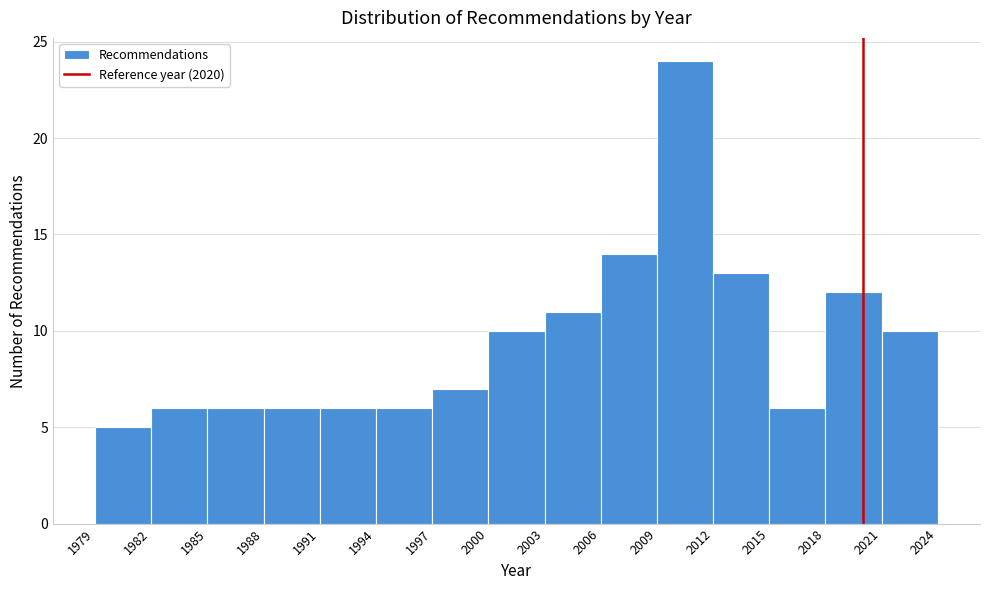

What is the height of the bar covering 2018 to 2021 on the x-axis? The values are not printed on the chart, so give them approximately, as read against the axis.

12